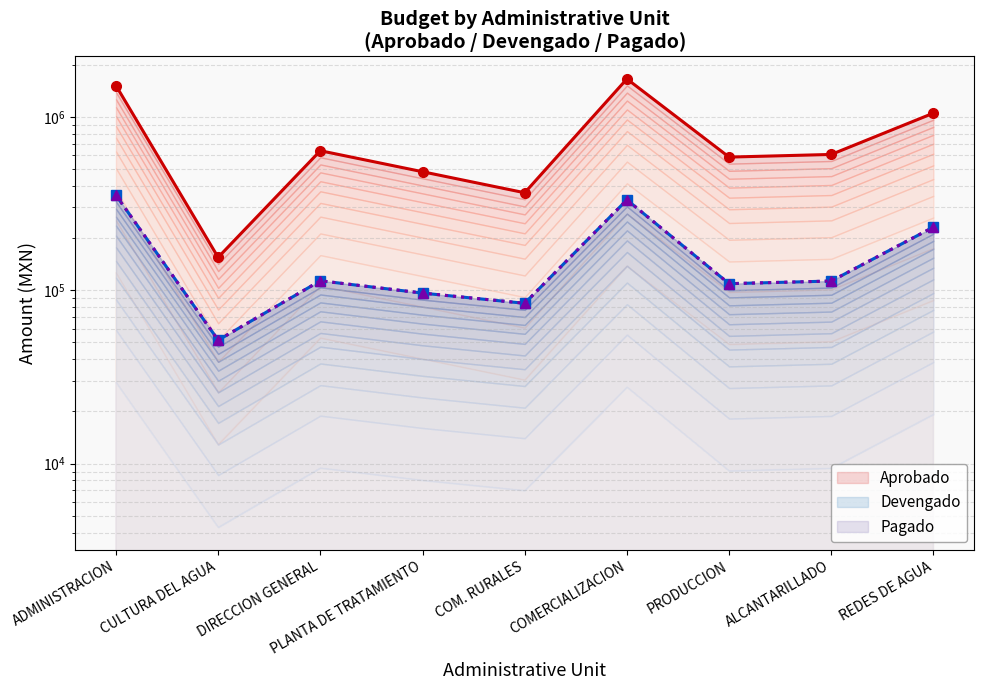

At which category is the sum across all series the highest?

COMERCIALIZACION